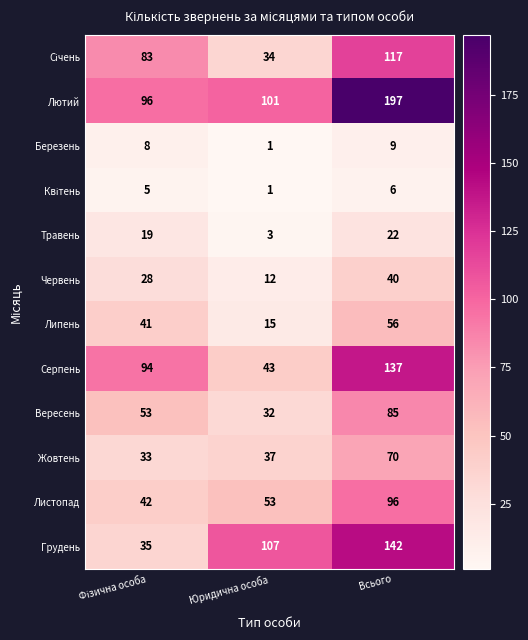

Which series has the widest spread of values?

Грудень